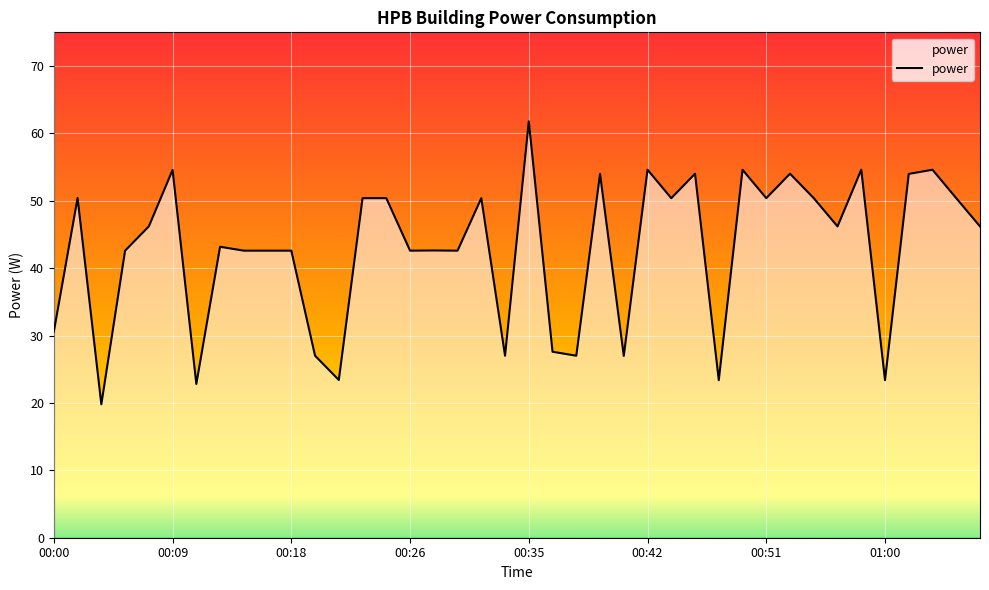

What is the smallest value displayed?

19.8